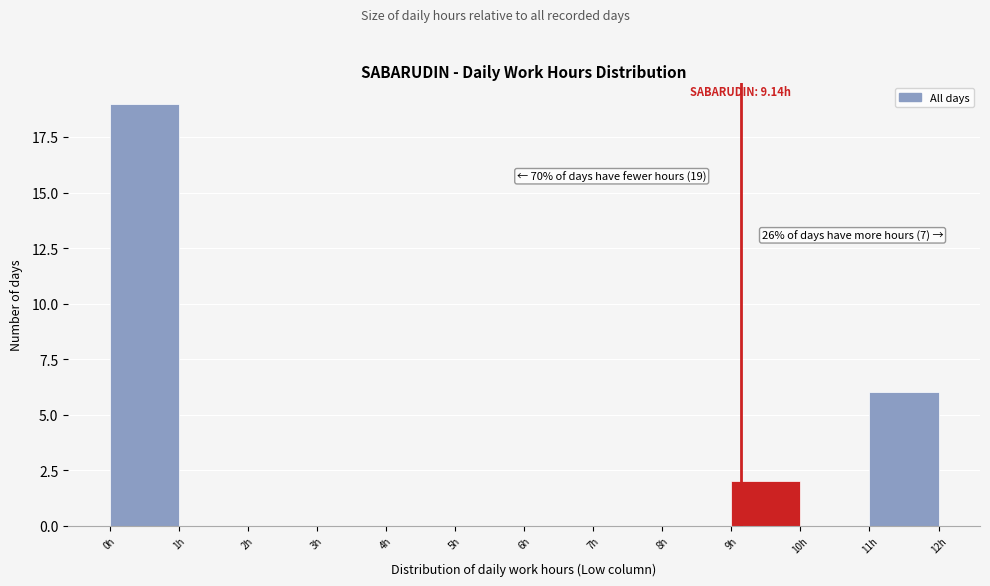

Over which range of the x-axis is the bar tallest?

0 to 1